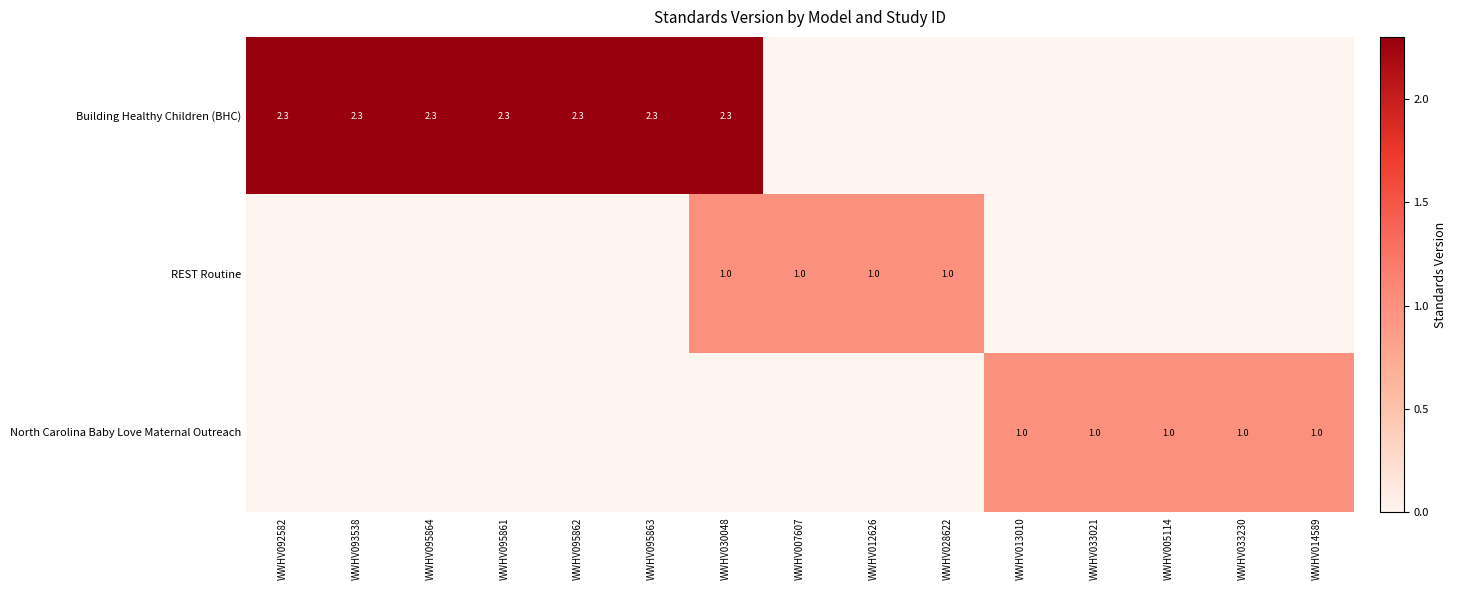

The Building Healthy Children (BHC) series shows 3.8 at WWHV030048. True or false?

False